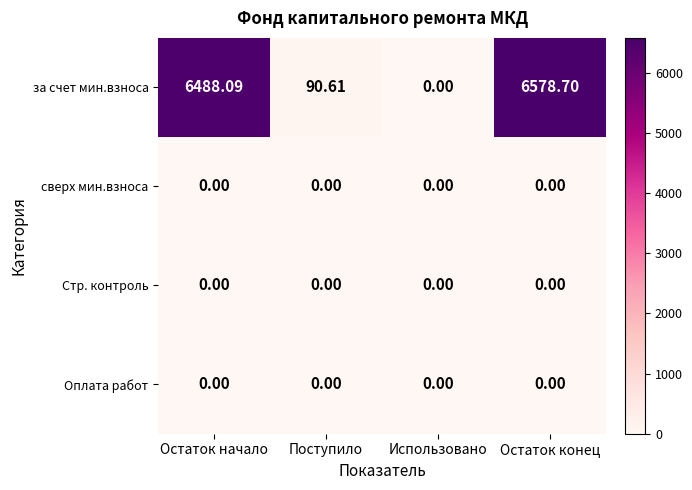

Which series has the largest total across all categories?

за счет мин.взноса